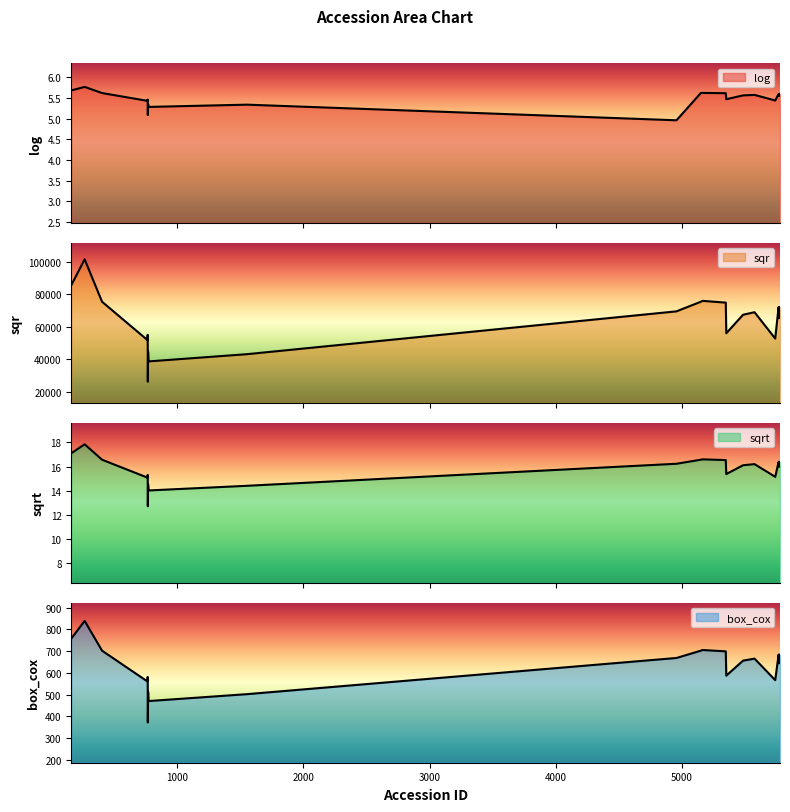

At which category is the sum across all series the highest?

265